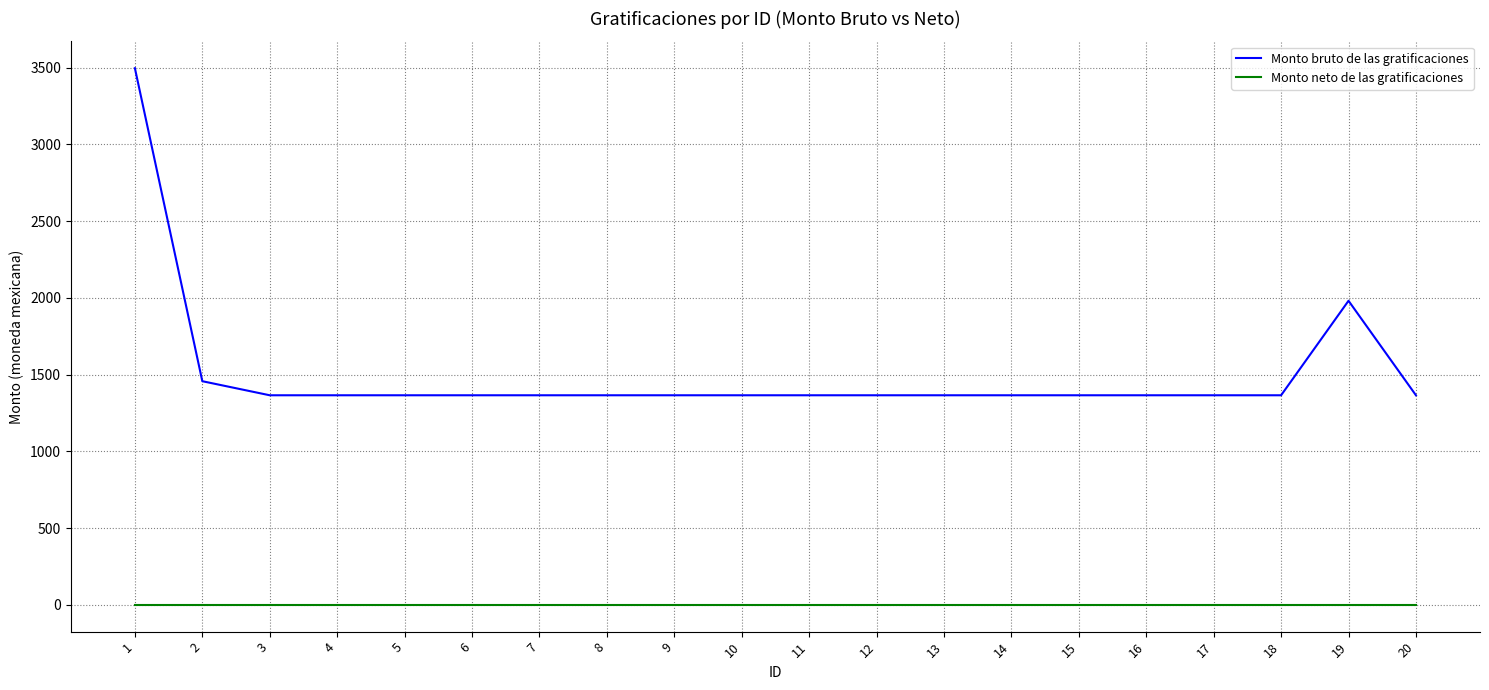

List the series in order of their peak value, highest first.

Monto bruto de las gratificaciones, Monto neto de las gratificaciones